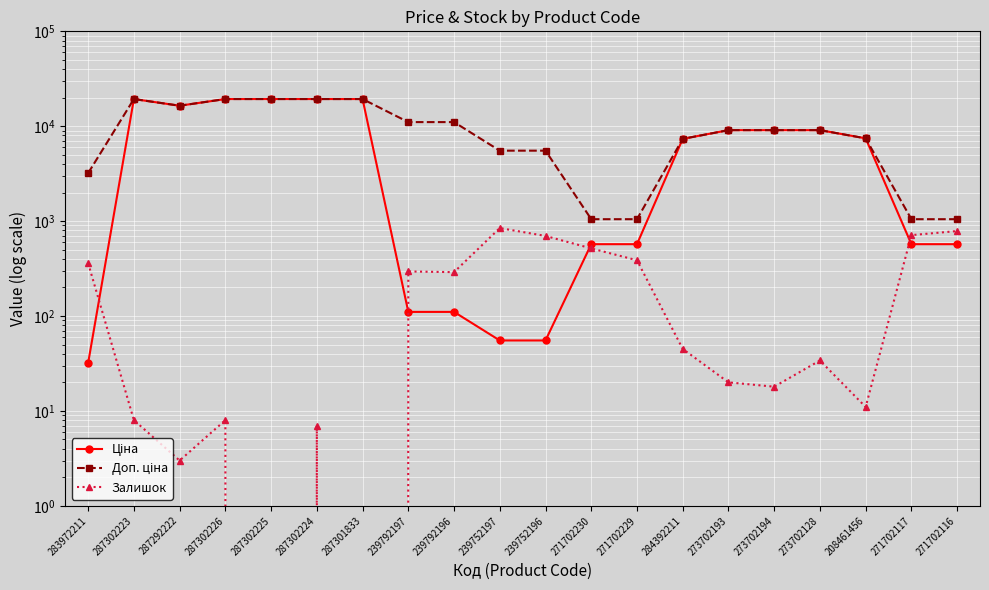

What is the difference between the Ціна values at 239792197 and 239752196?

55.3